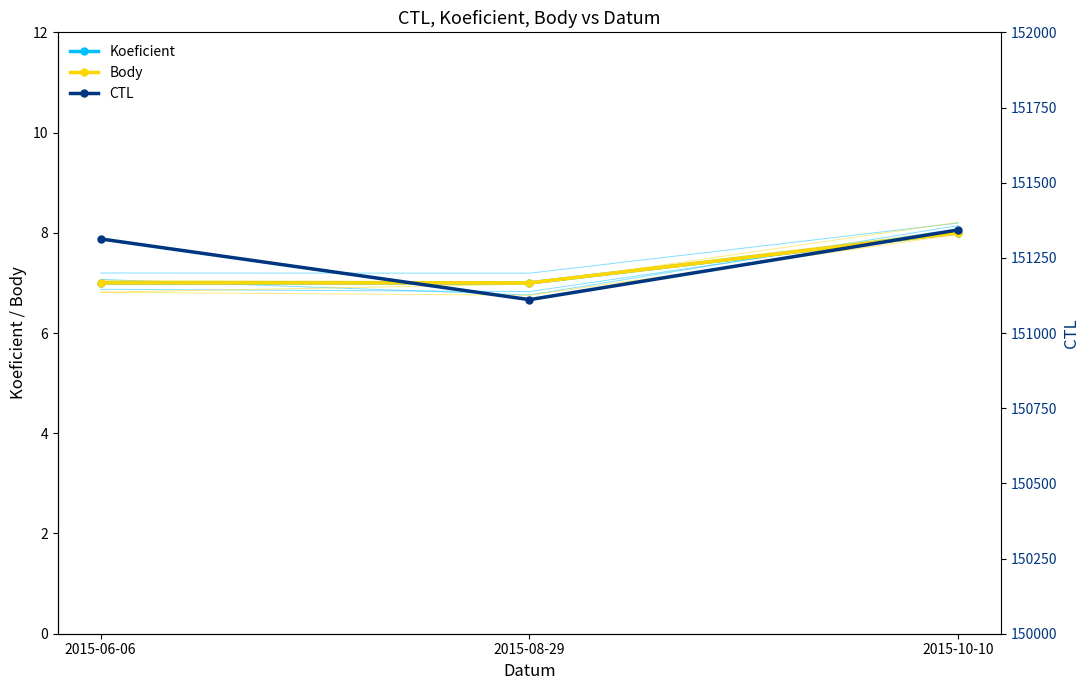

Is this an area chart (filled region under the line)?

No